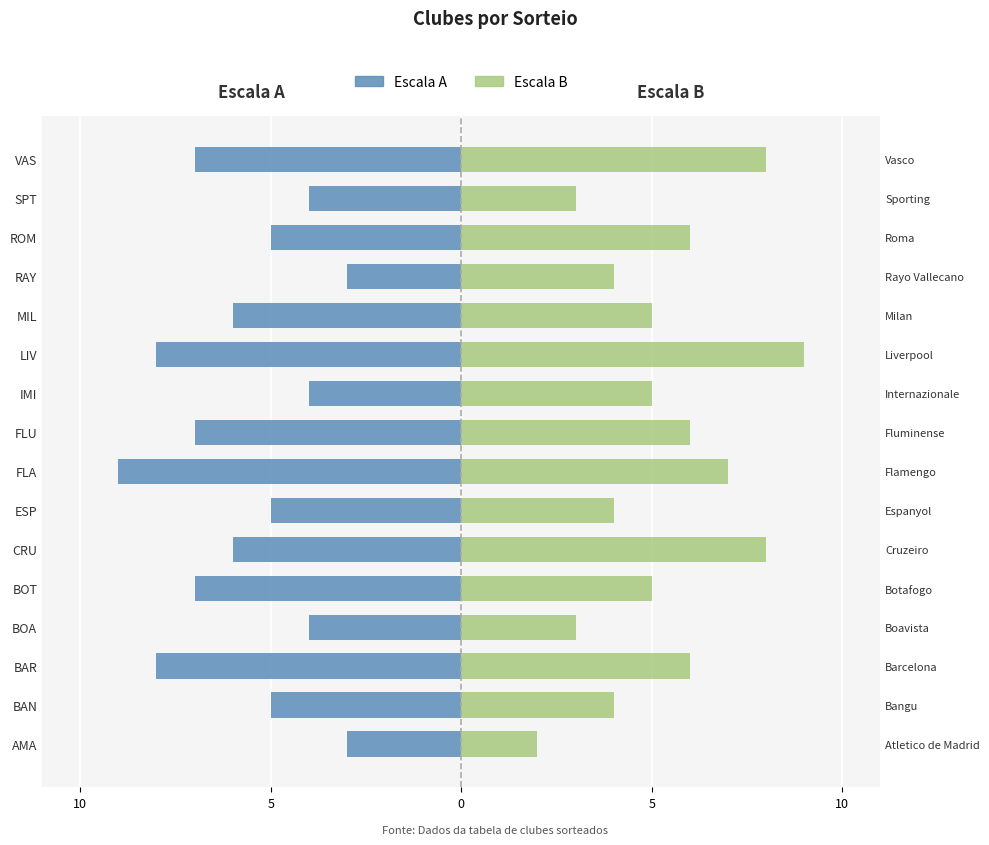

What is the sum of the Escala A values at ROM and FLU?

-12